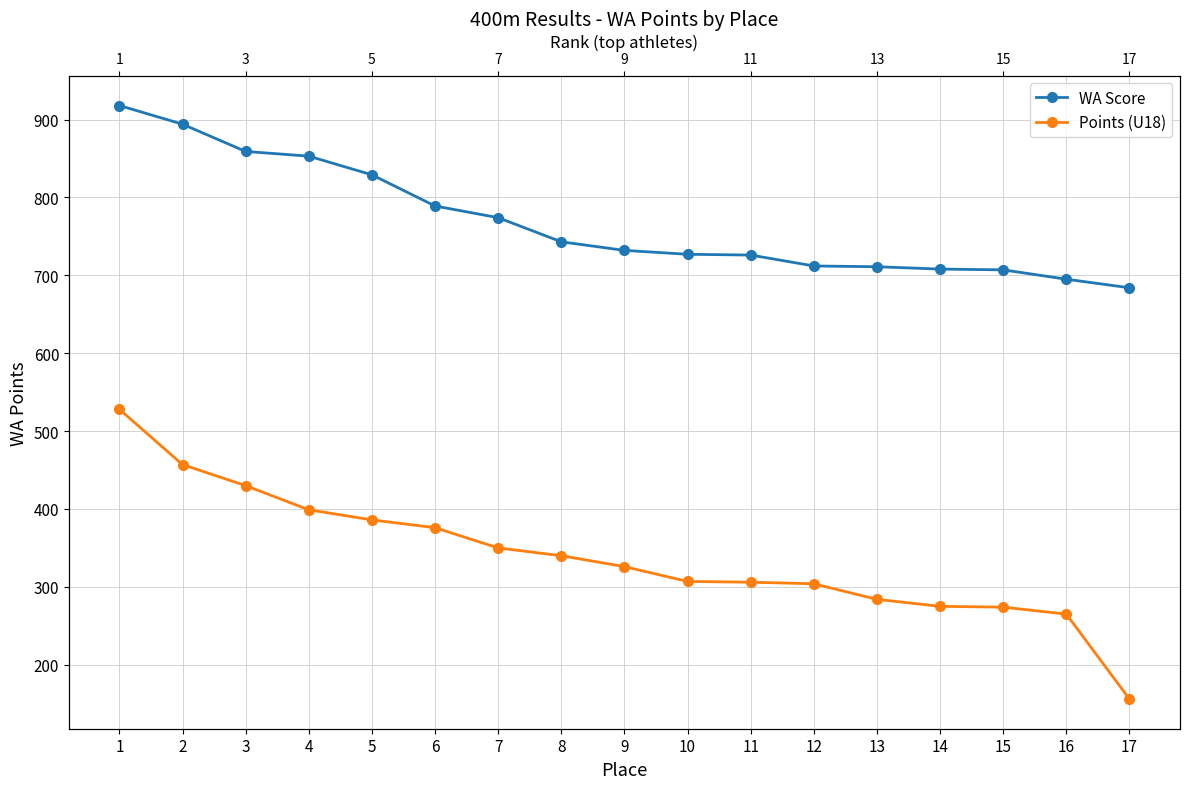

Reading left to right, extract all data points from this chart.

WA Score: 1=918	2=894	3=859	4=853	5=829	6=789	7=774	8=743	9=732	10=727	11=726	12=712	13=711	14=708	15=707	16=695	17=684
Points (U18): 1=528	2=457	3=430	4=399	5=386	6=376	7=350	8=340	9=326	10=307	11=306	12=304	13=284	14=275	15=274	16=265	17=156